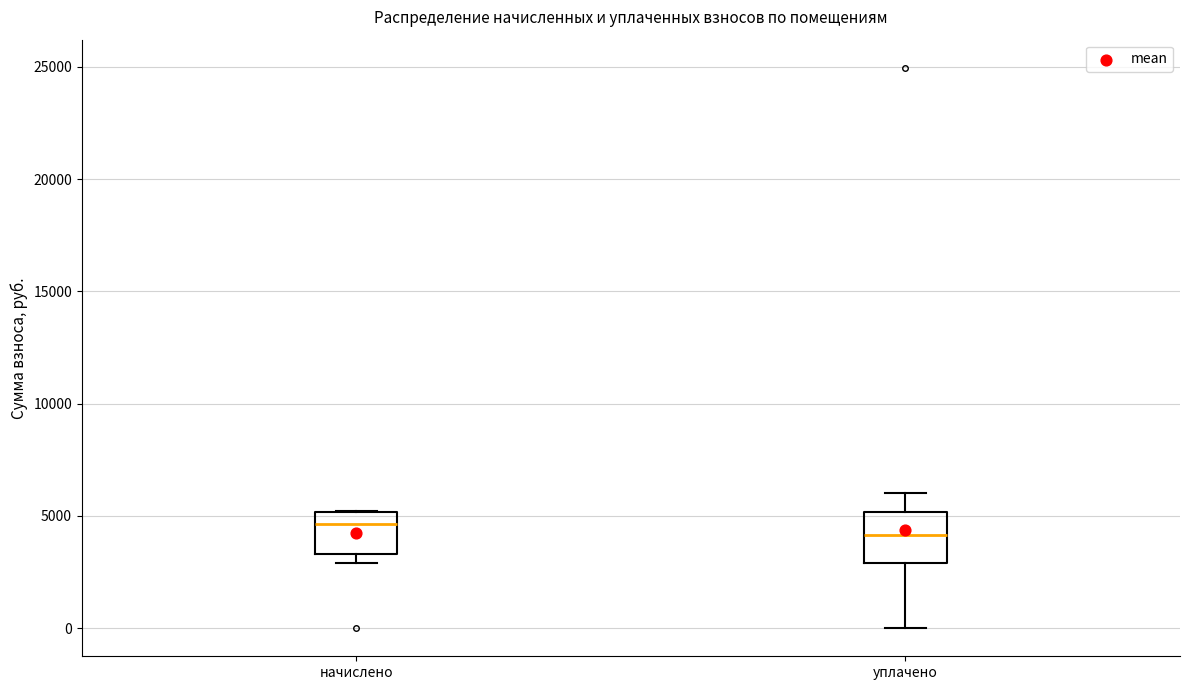

Which box has the lowest median line?

уплачено